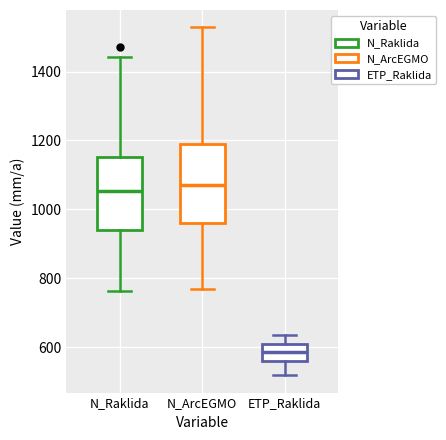

Which box has the lowest median line?

ETP_Raklida